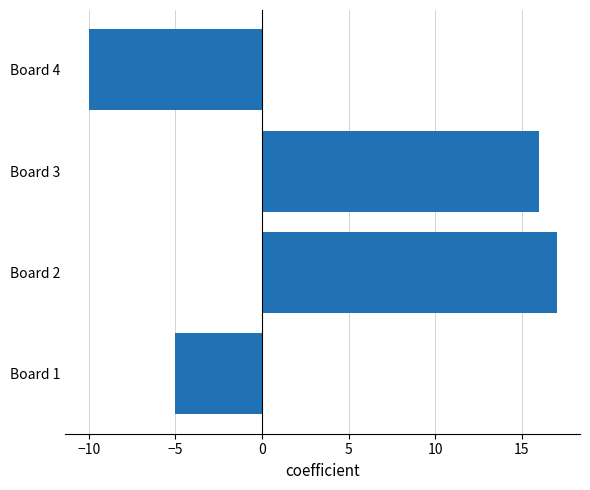

What is the difference between the maximum and minimum values?

27